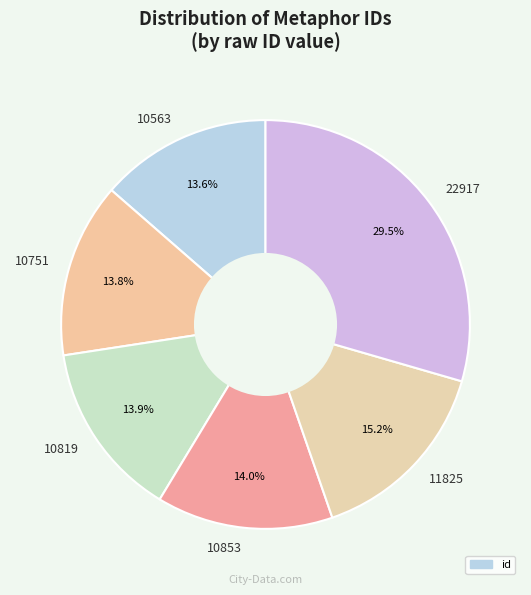

How many slices are in this pie chart?

6